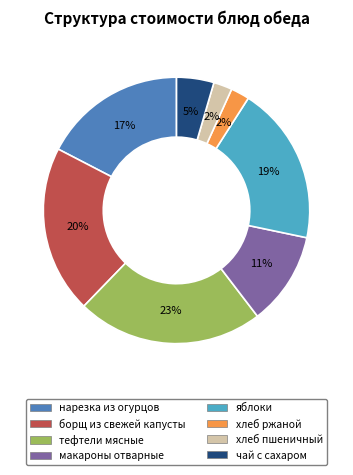

Is it true that хлеб ржаной is 2% of the pie?

True